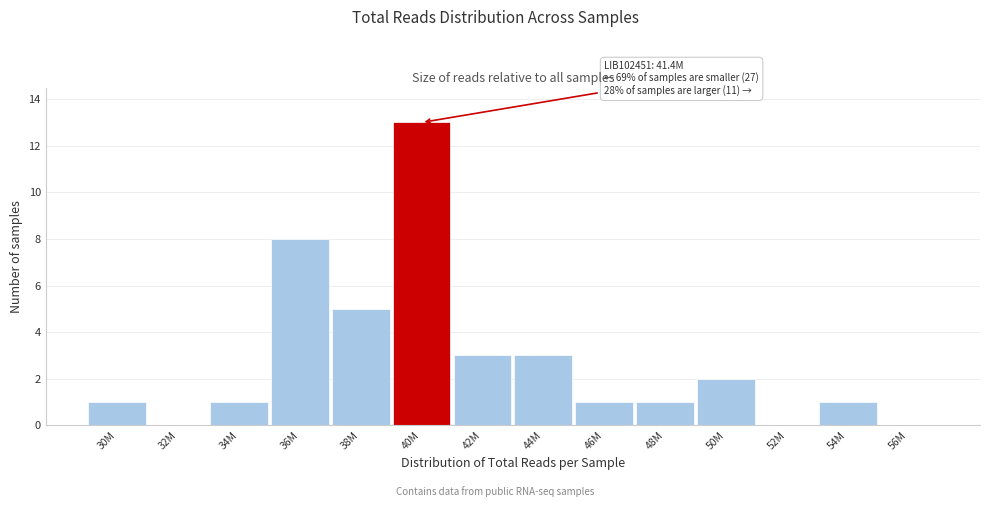

Reading left to right, list all the values displayed in this chart.

30M=1	32M=0	34M=1	36M=8	38M=5	40M=13	42M=3	44M=3	46M=1	48M=1	50M=2	52M=0	54M=1	56M=0